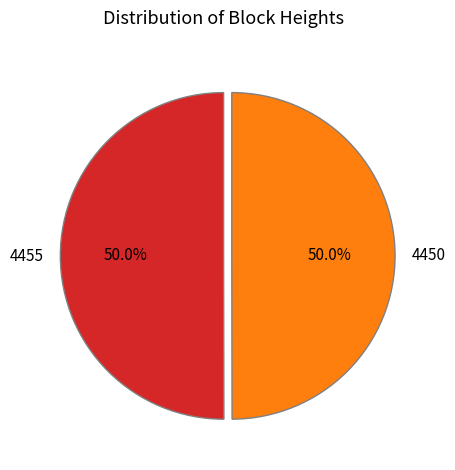

To the nearest percent, what portion does 4455 represent?

50%